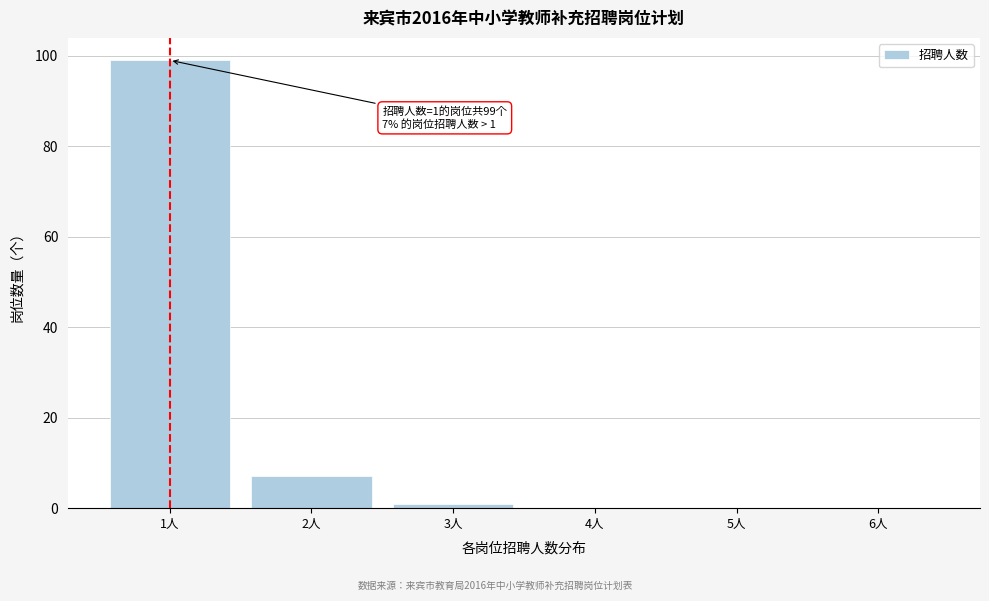

Reading left to right, what are all the values shown in this chart?

1人=99	2人=7	3人=1	4人=0	5人=0	6人=0